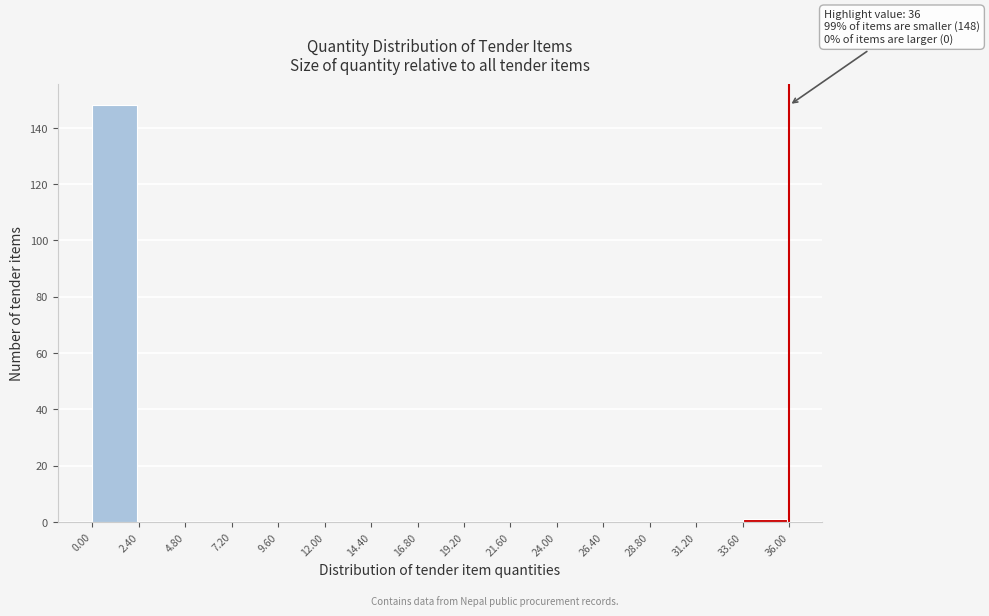

Over which range of the x-axis is the bar tallest?

0.00 to 2.40